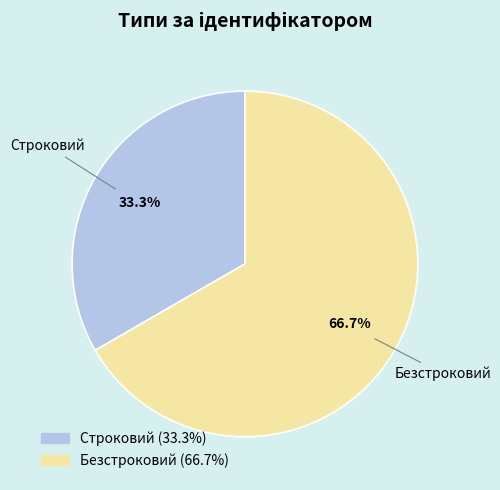

To the nearest percent, what percentage of the pie is Строковий?

33%